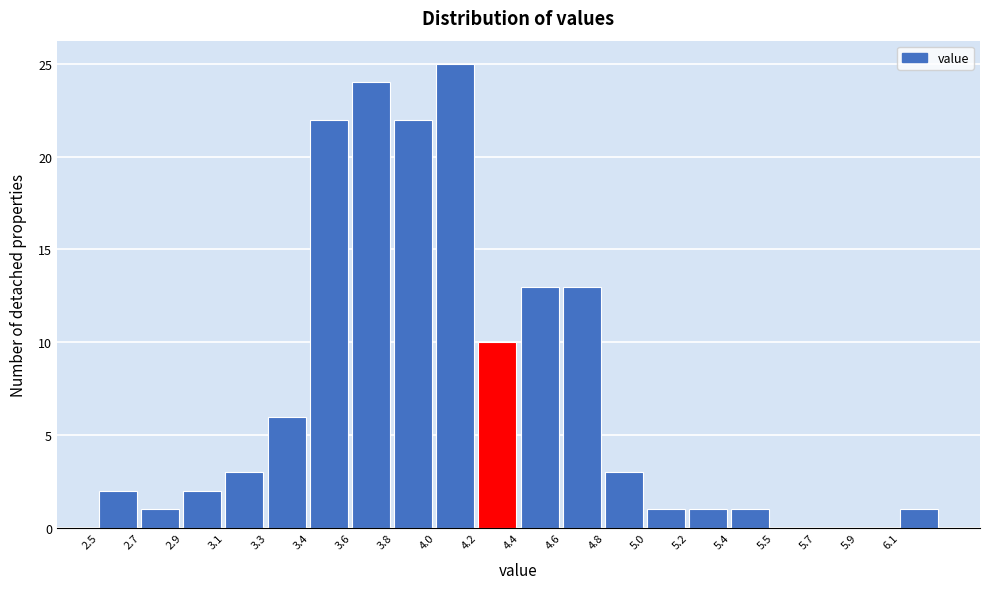

Reading left to right, list all the values displayed in this chart.

2.5=2	2.7=1	2.9=2	3.1=3	3.3=6	3.4=22	3.6=24	3.8=22	4.0=25	4.2=10	4.4=13	4.6=13	4.8=3	5.0=1	5.2=1	5.4=1	5.5=0	5.7=0	5.9=0	6.1=1